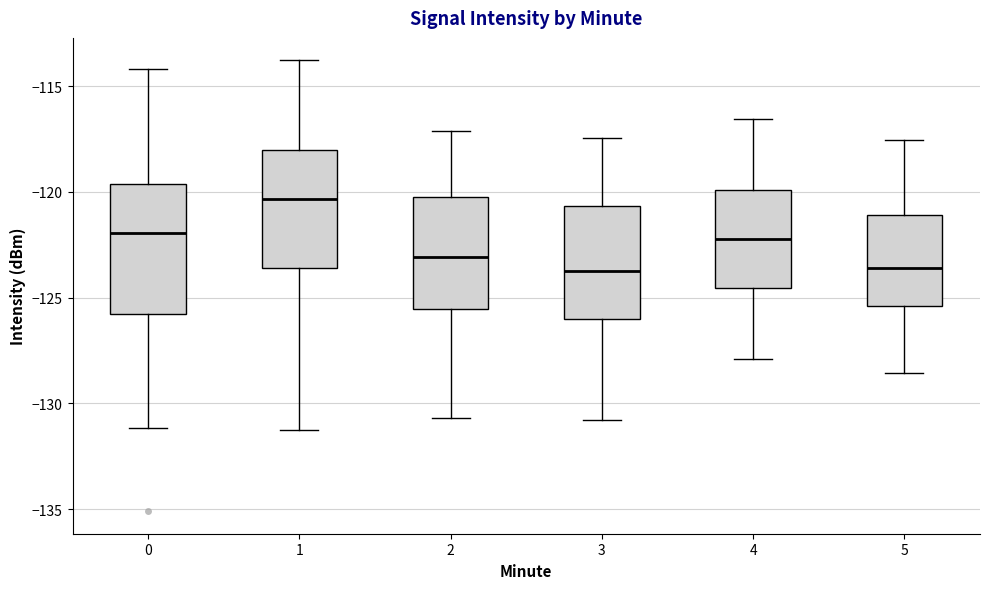

Comparing the boxes themselves (not the whiskers), which one is the tallest?

0